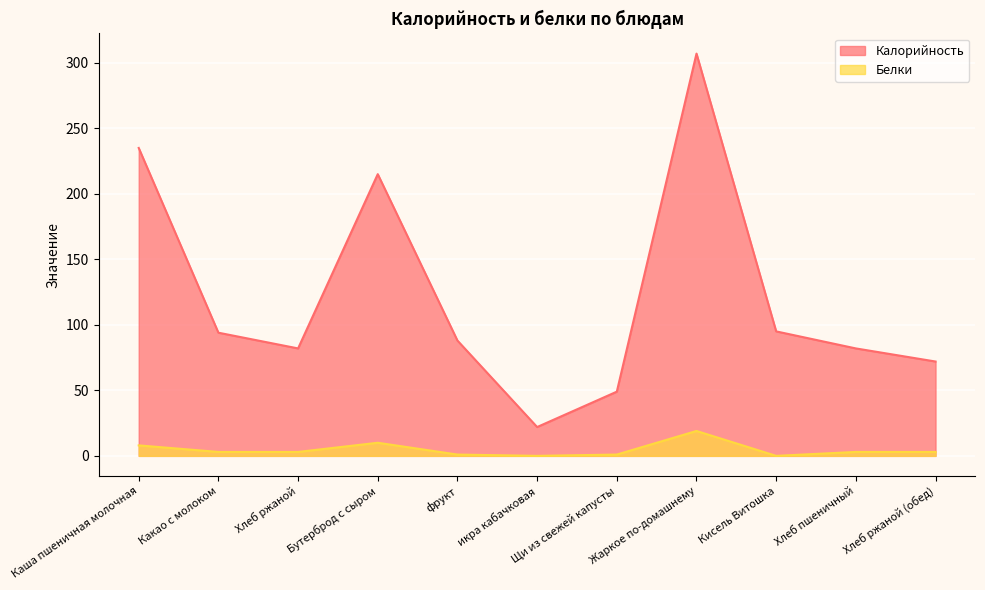

Rank the categories by Белки value from highest to lowest.

Жаркое по-домашнему, Бутерброд с сыром, Каша пшеничная молочная, Какао с молоком, Хлеб ржаной, Хлеб пшеничный, Хлеб ржаной (обед), фрукт, Щи из свежей капусты, икра кабачковая, Кисель Витошка